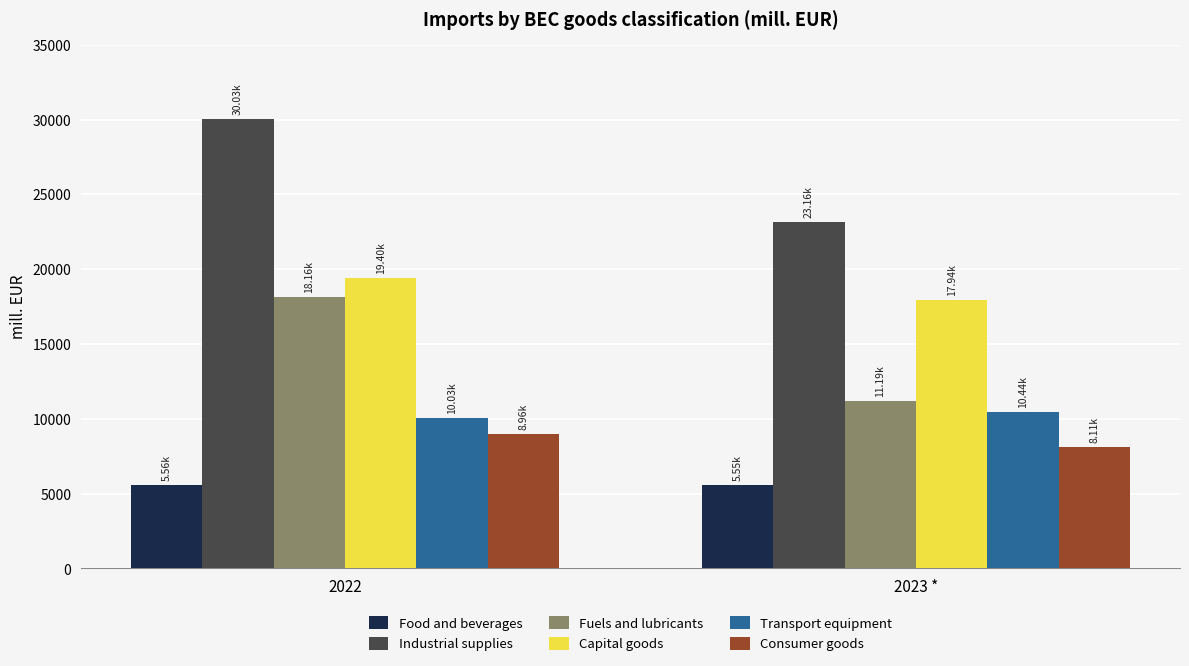

How many groups of bars are there?

2